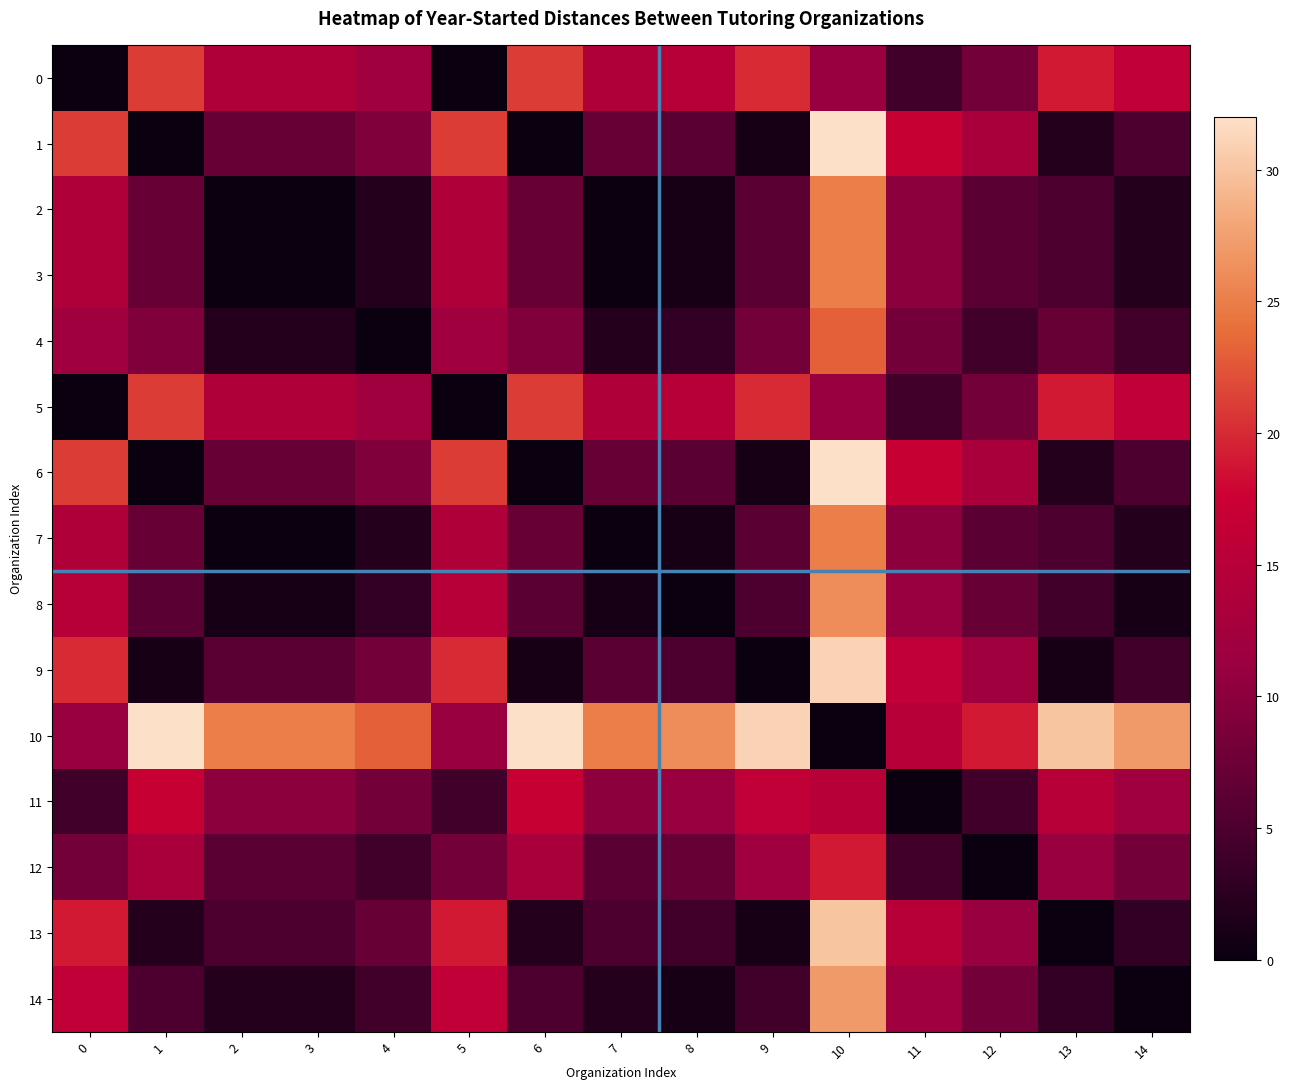

What is the total value across all series at 3?

99